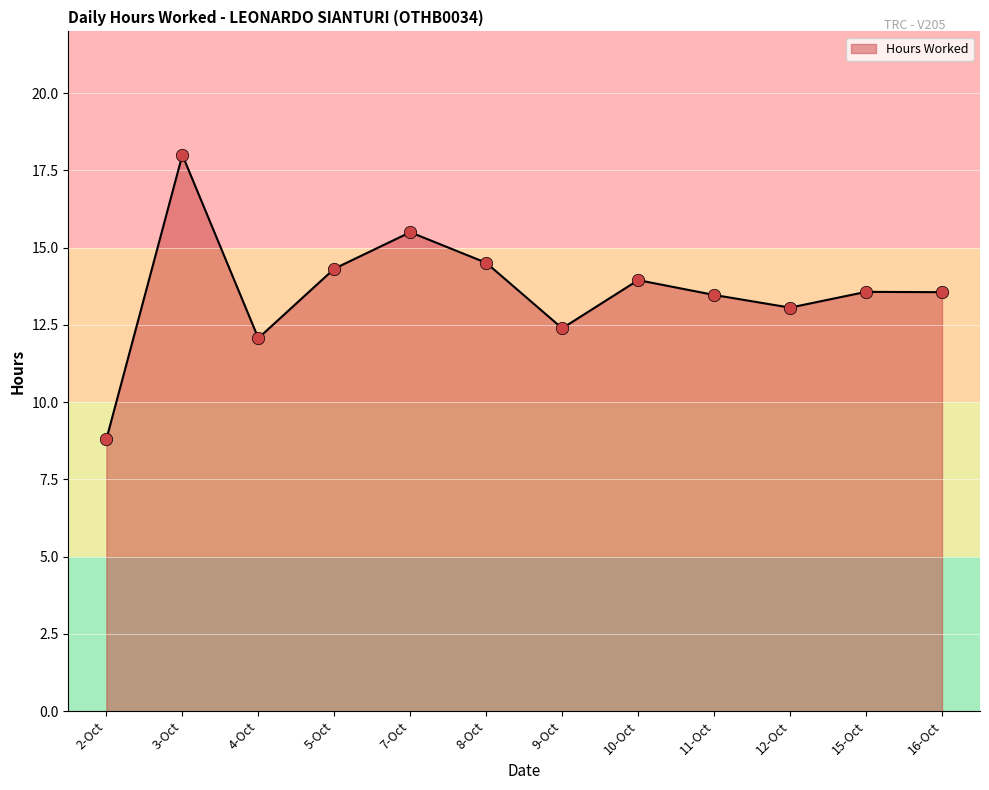

Approximately how many times larger is the value at 2-Oct compared to 12-Oct?

0.7